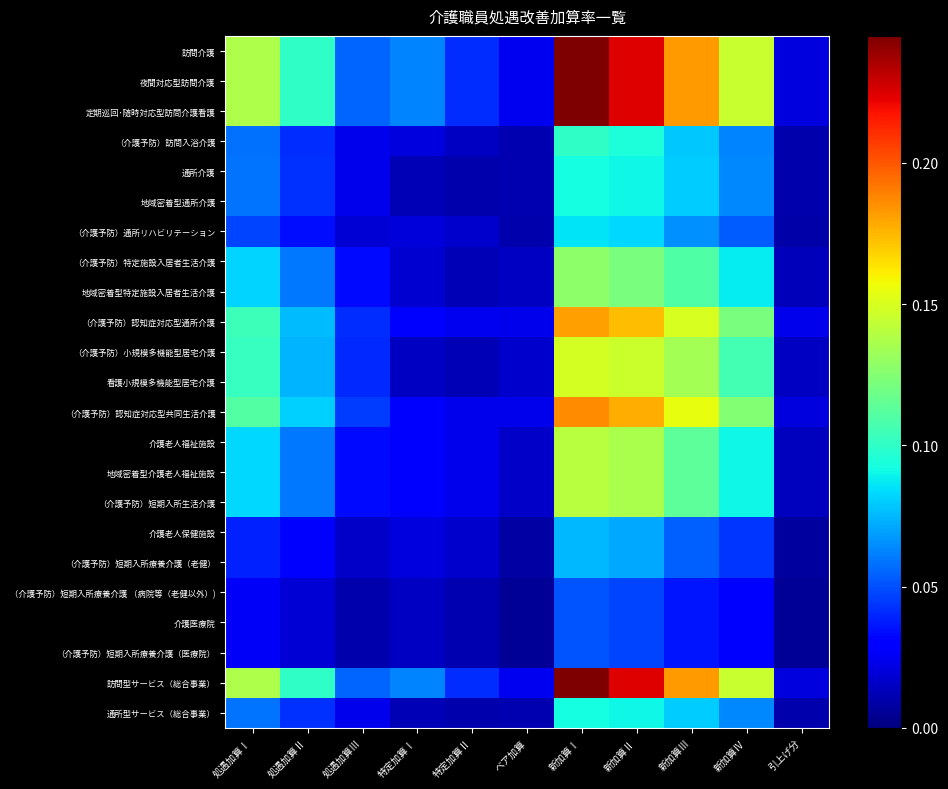

What is the spread (max minus min) of values at 新加算Ⅱ?

0.2